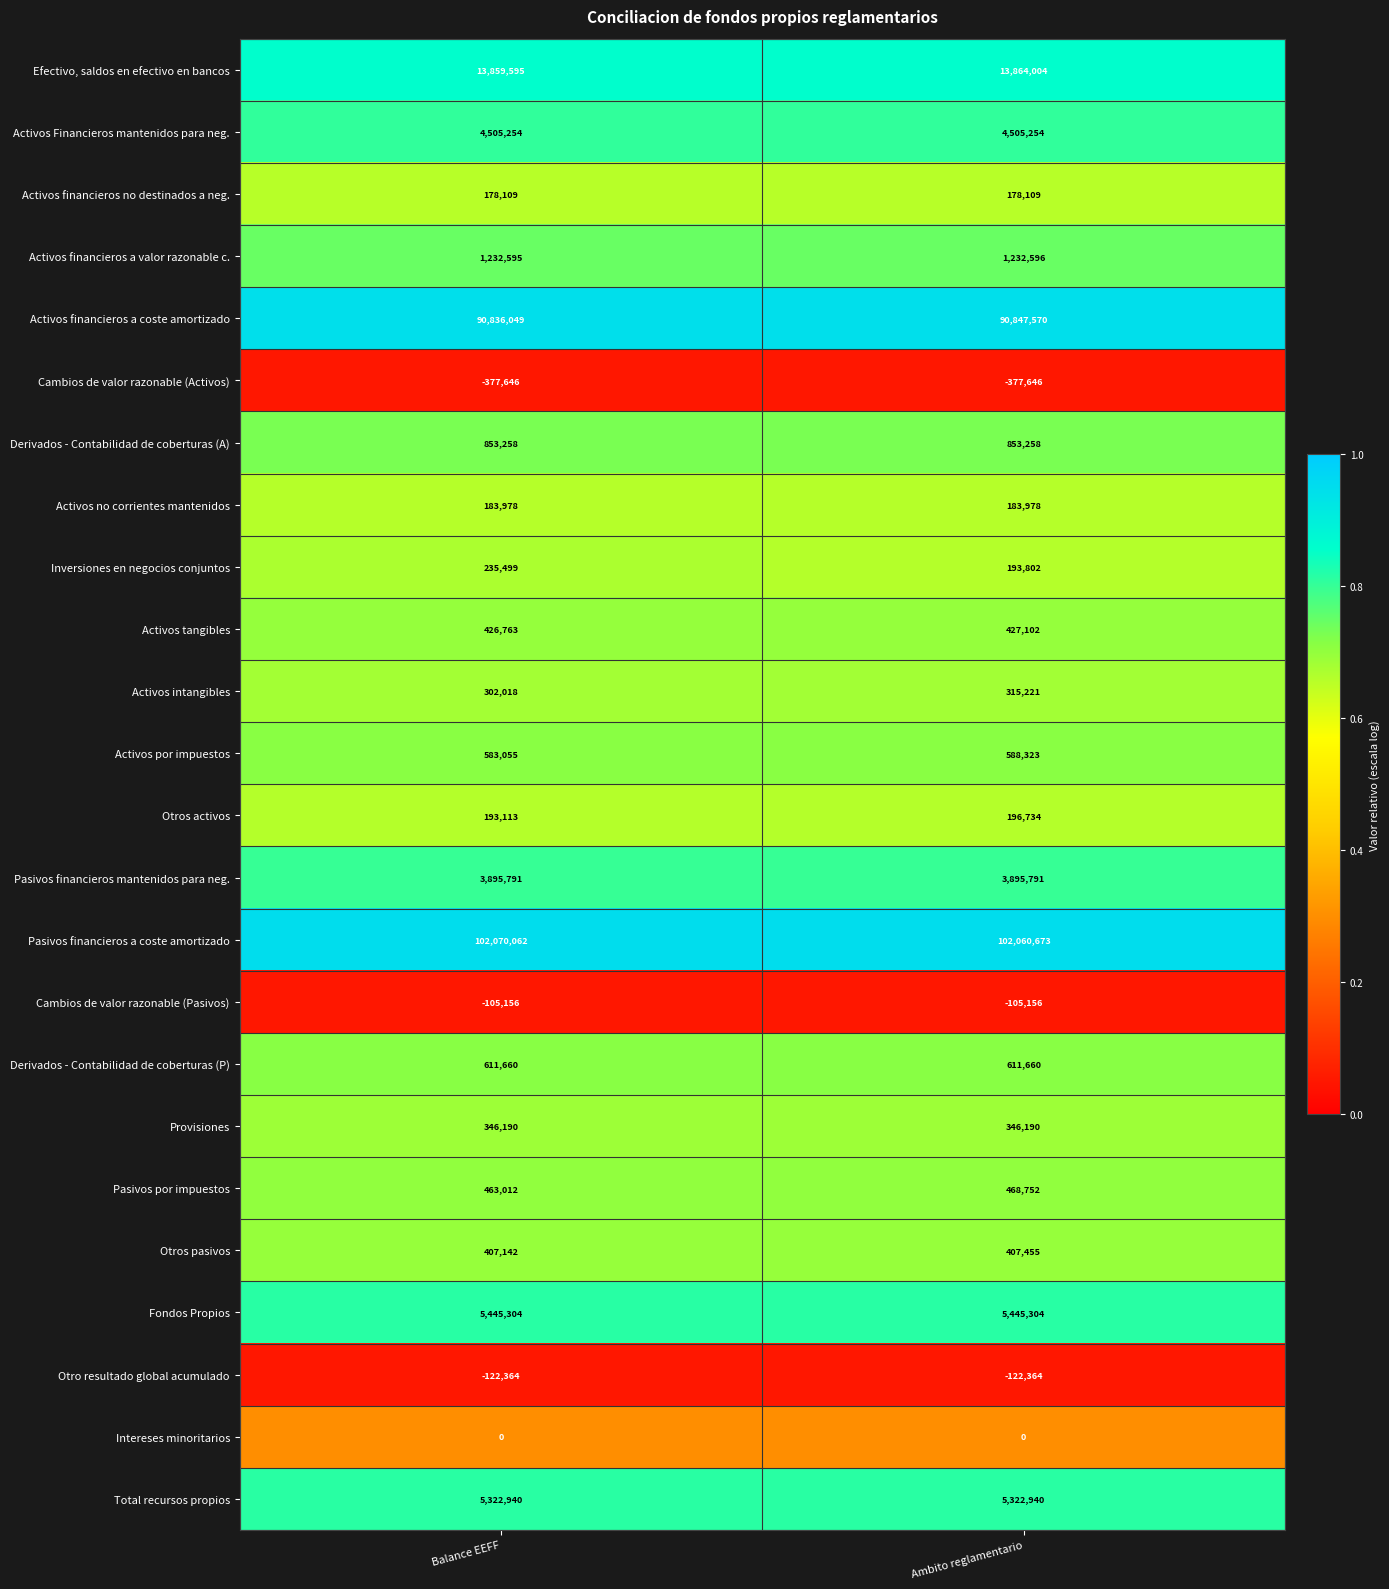

What is the sum of the Activos Financieros mantenidos para neg. values at Balance EEFF and Ambito reglamentario?

9010508